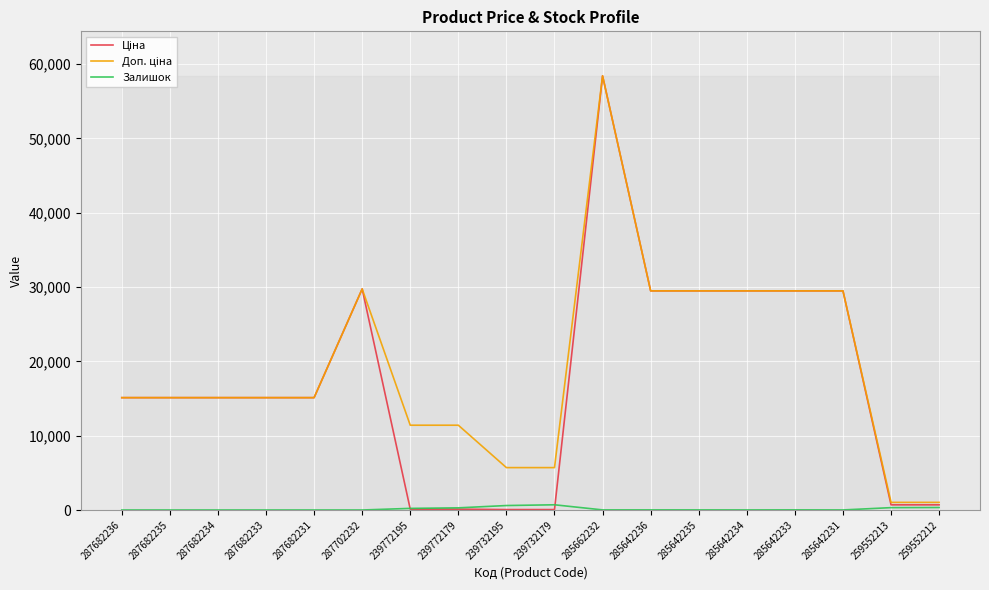

At which category is the sum across all series the highest?

285662232